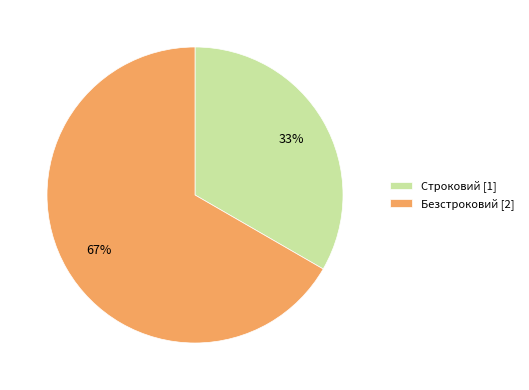

Between Безстроковий and Строковий, which is larger?

Безстроковий